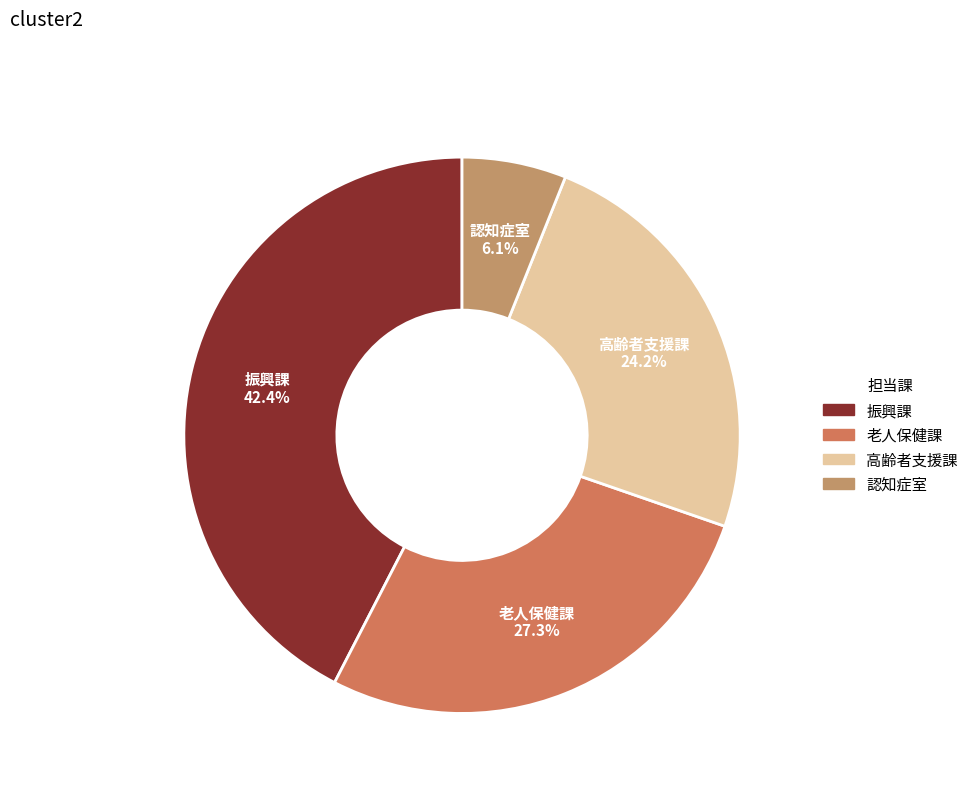

To the nearest percent, what is the combined percentage of 認知症室 and 老人保健課?

33%